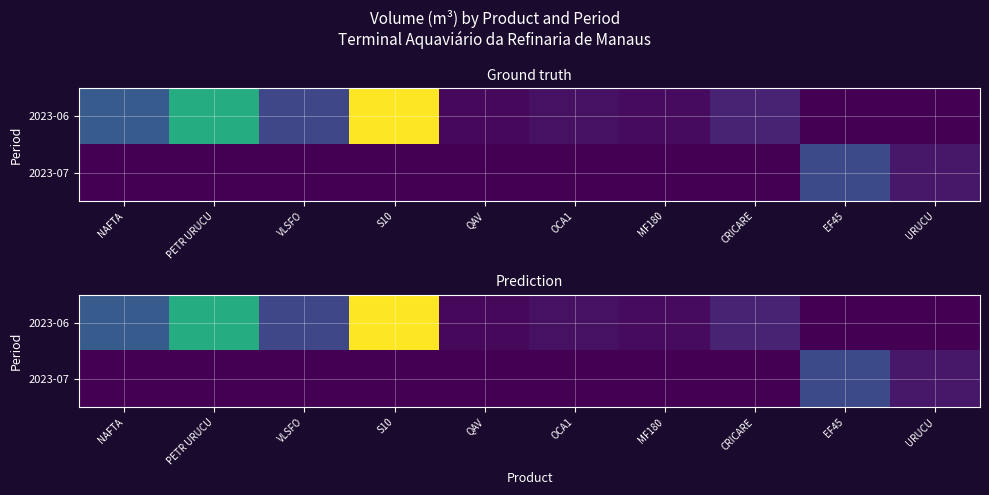

Which series changed the most between VLSFO and OCA1?

2023-06